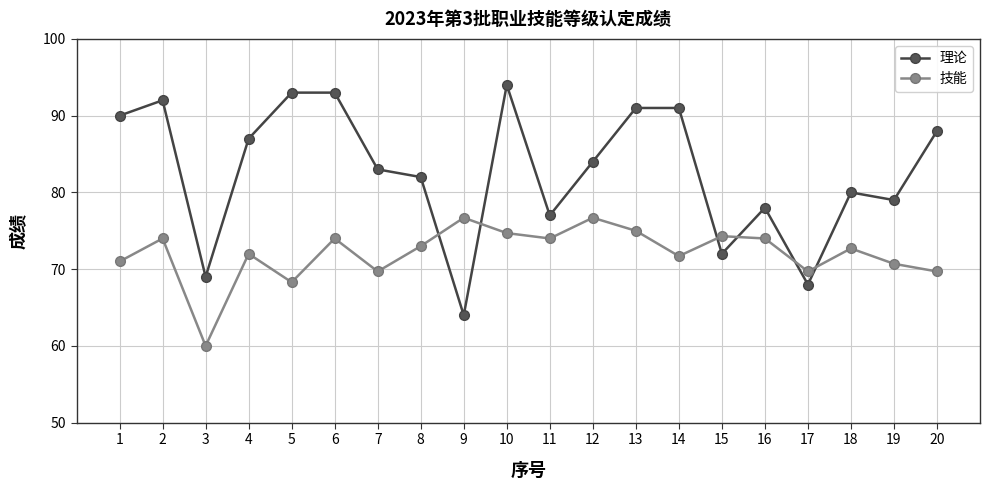

What is the difference between the highest and lowest values at 11?

3.0